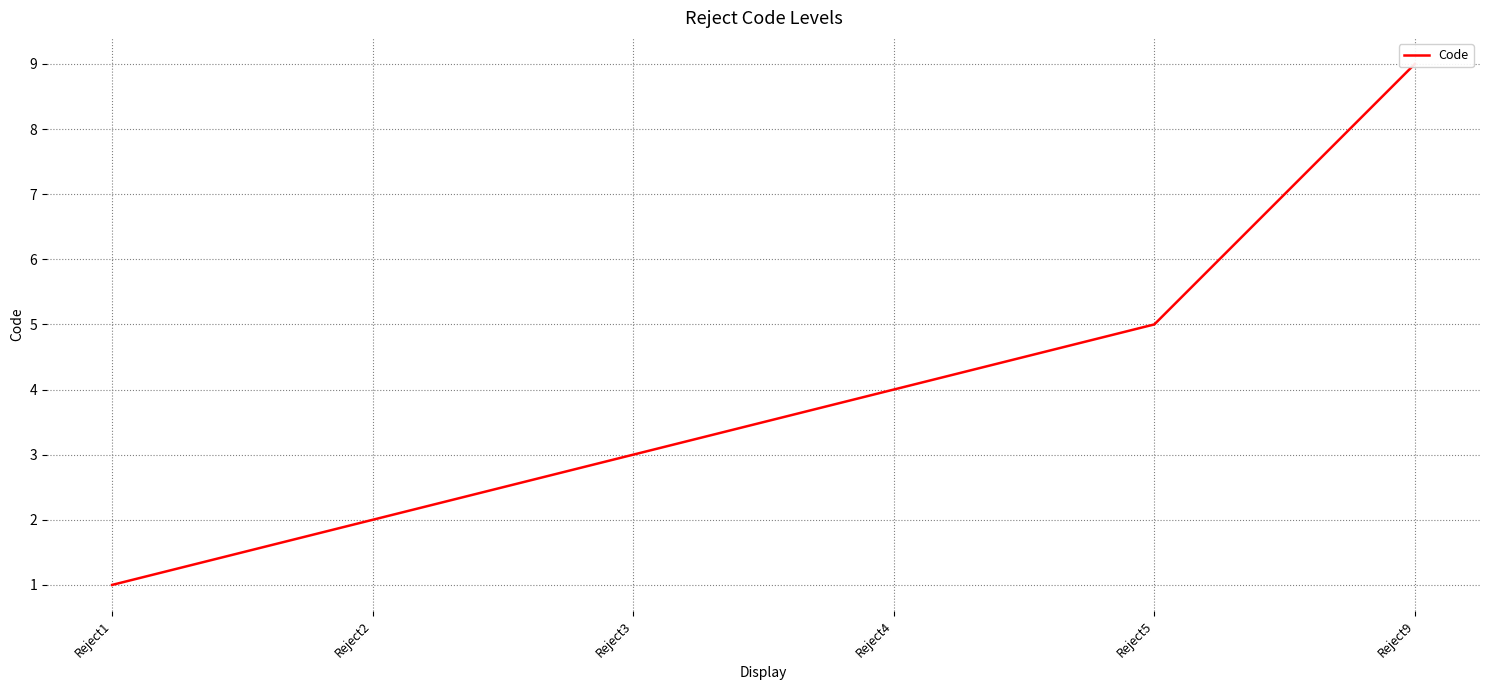

Does the chart display data point markers on the line(s)?

No